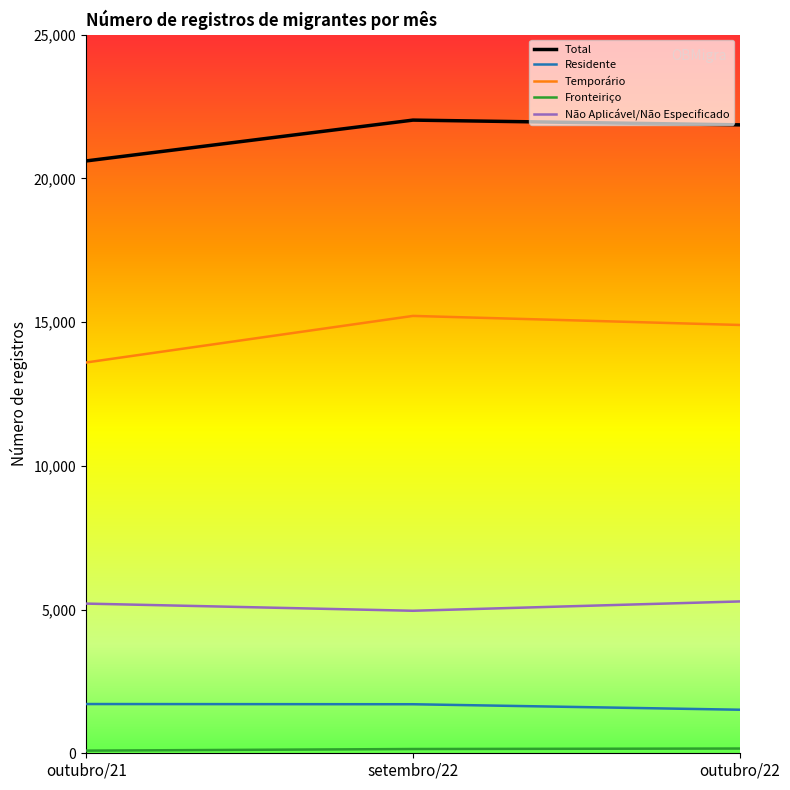

Is it true that Temporário equals 13596 at outubro/21?

True